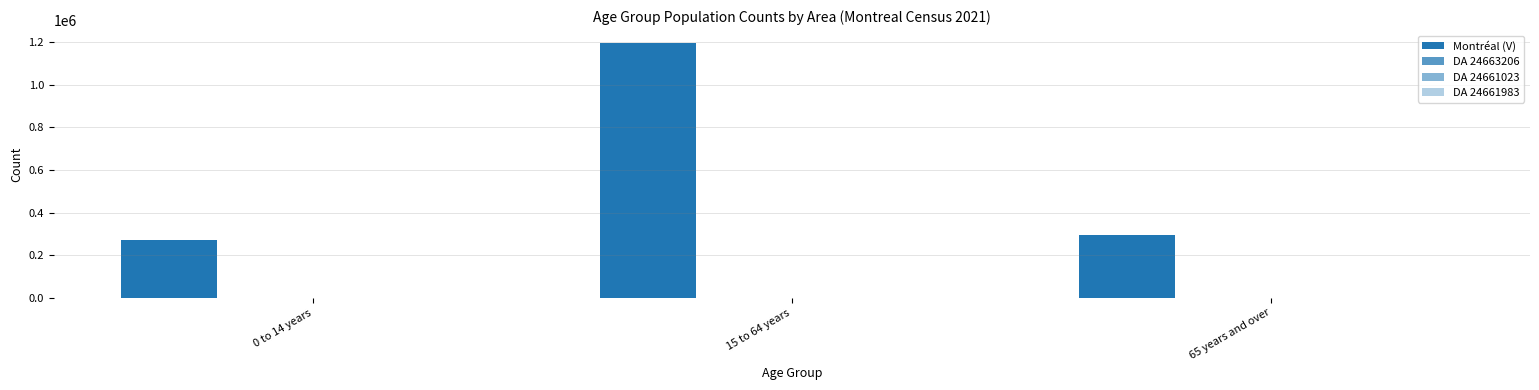

How many distinct data groups are displayed?

4